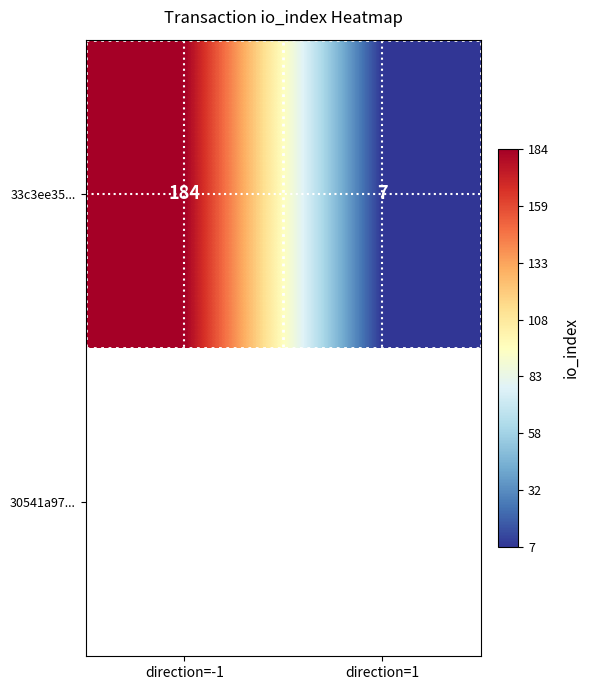

How many data points does each series have?

2